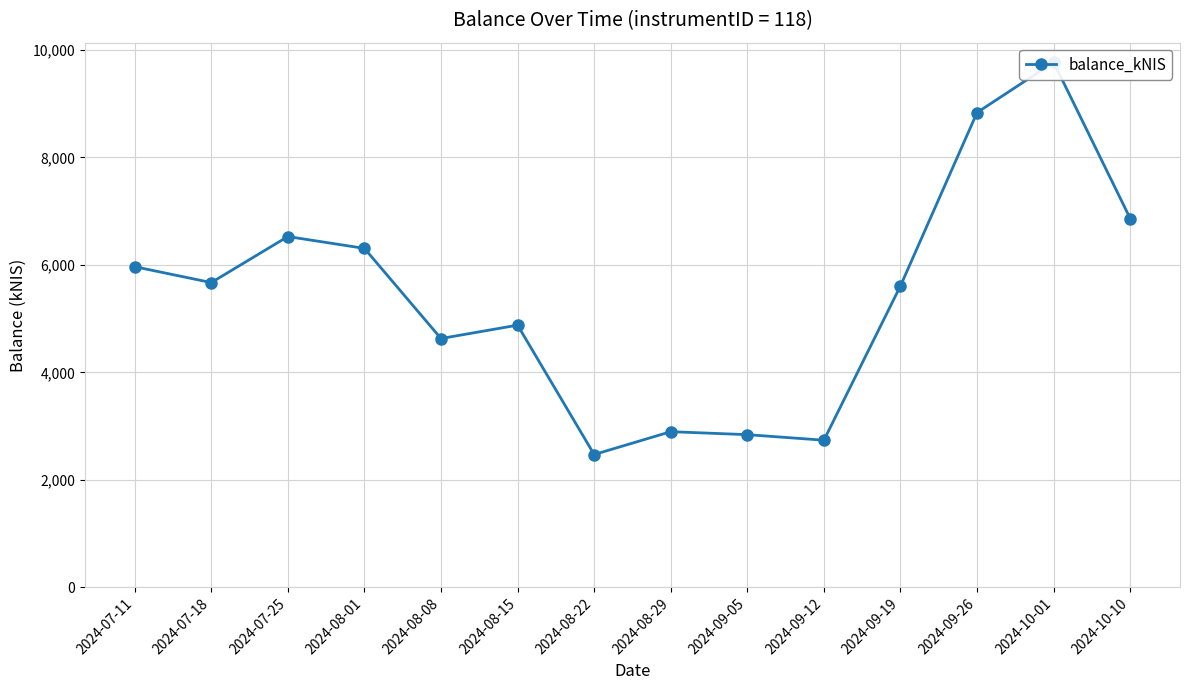

Rank the categories by value from highest to lowest.

2024-10-01, 2024-09-26, 2024-10-10, 2024-07-25, 2024-08-01, 2024-07-11, 2024-07-18, 2024-09-19, 2024-08-15, 2024-08-08, 2024-08-29, 2024-09-05, 2024-09-12, 2024-08-22